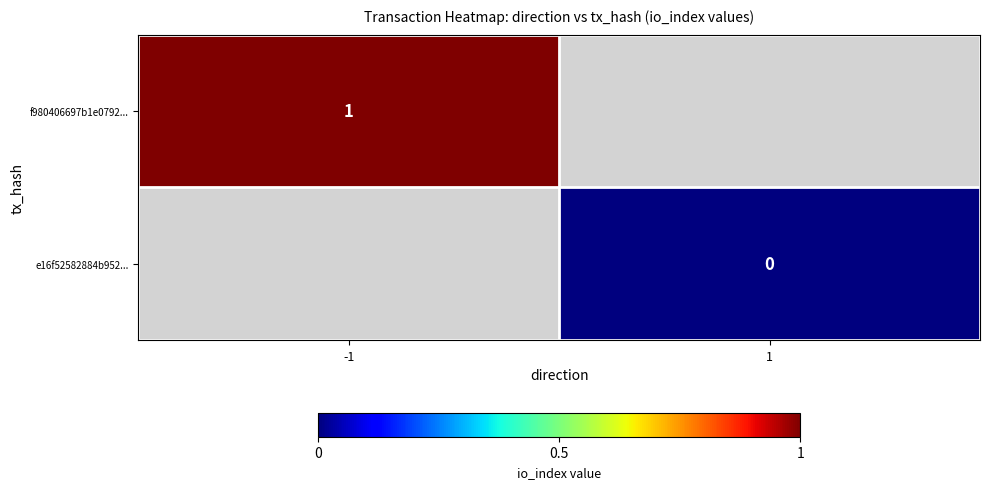

At which category does the chart reach its minimum across all series?

1